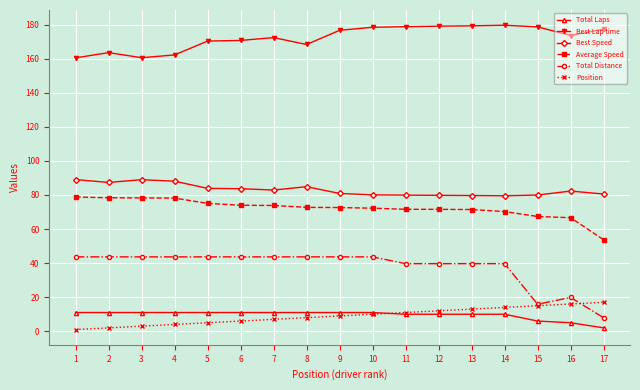

Which category has the lowest value in the Total Distance series?

17